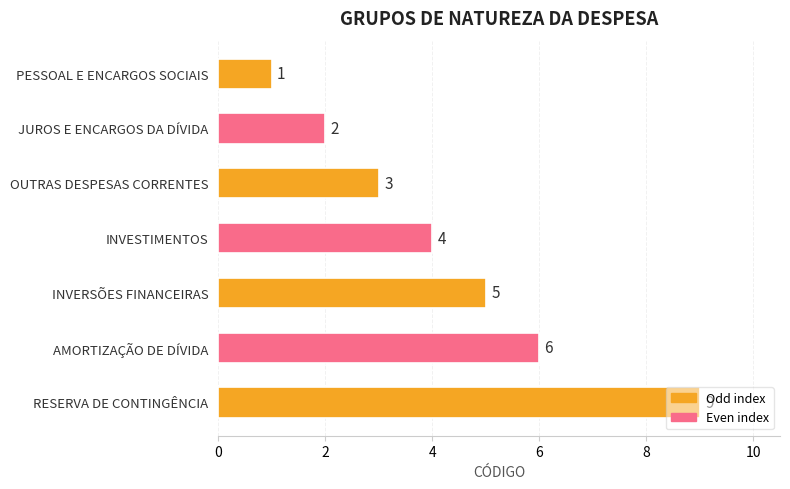

How many values are between 2 and 6?

5